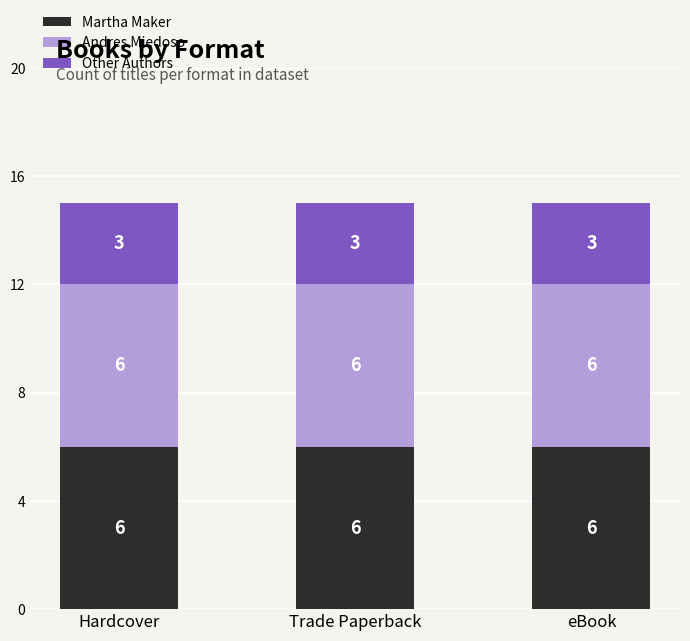

What is the maximum value for Martha Maker?

6